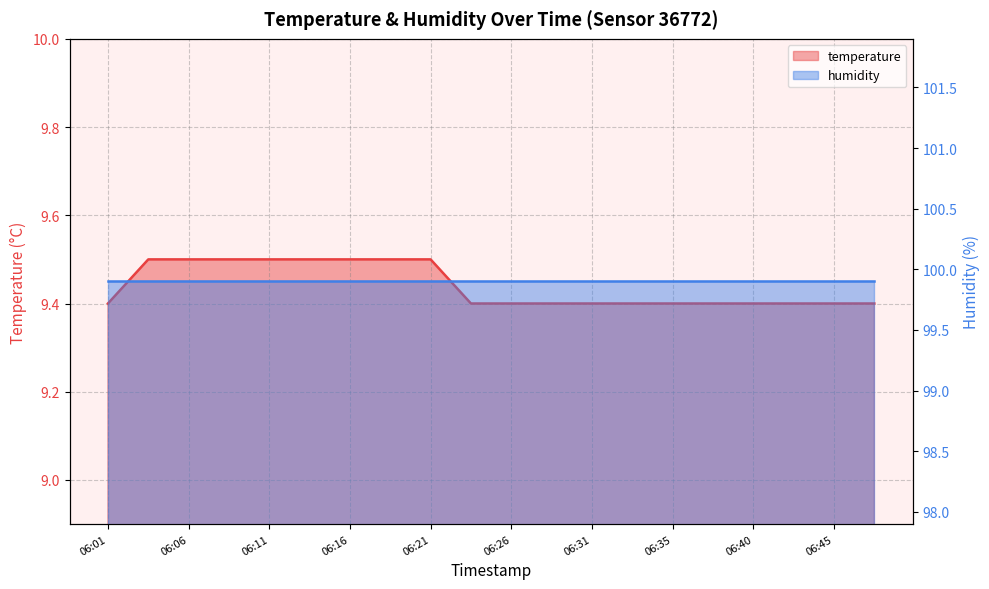

What is the greatest value displayed?

9.5